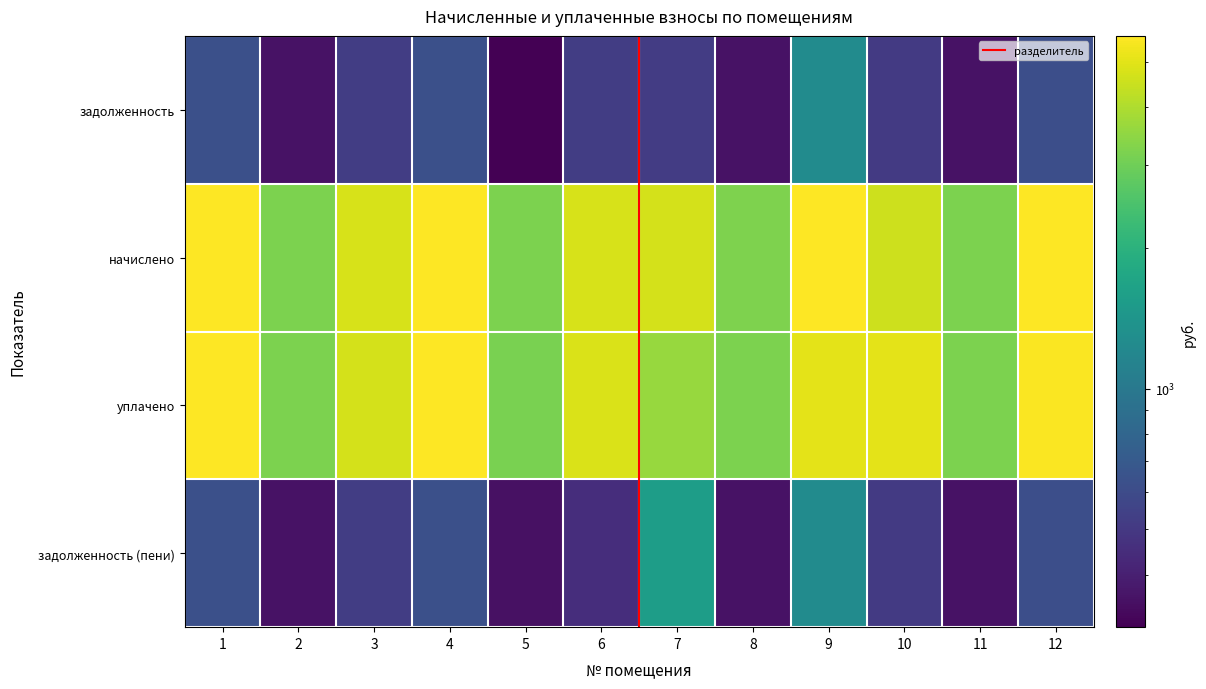

What is the minimum value for уплачено?

3172.3